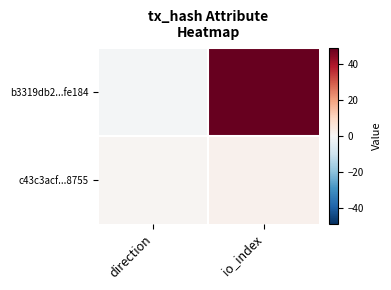

What is the spread (max minus min) of values at direction?

2